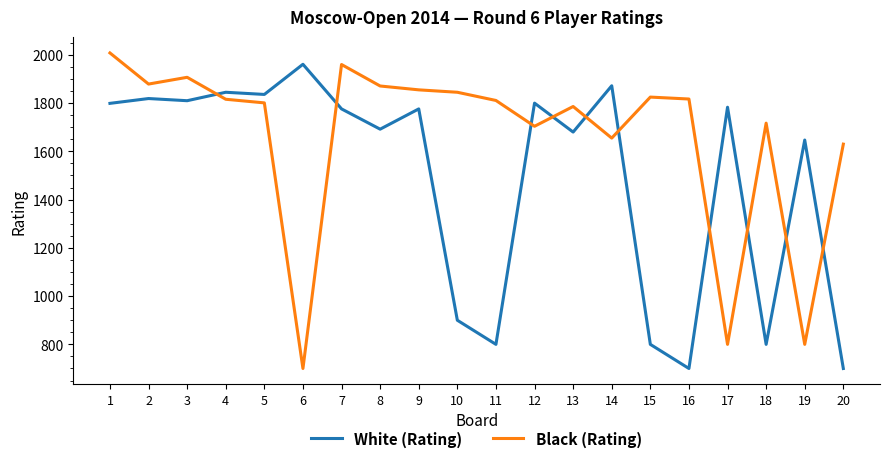

What is the difference between the maximum and second lowest values in the Black (Rating) series?

1208